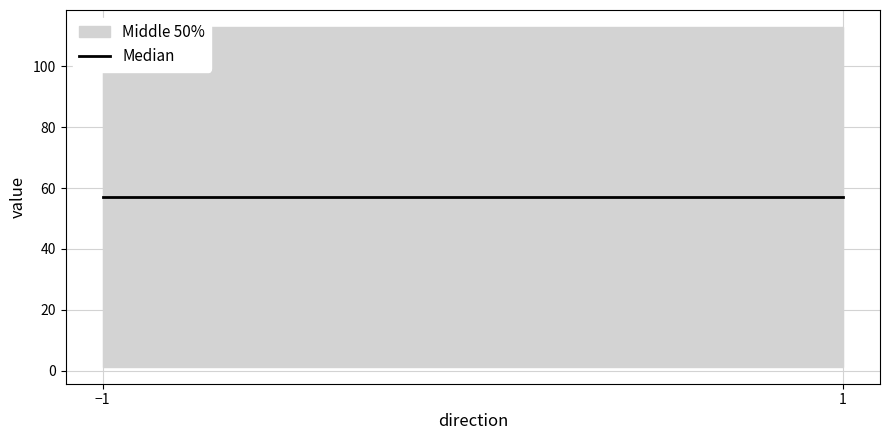

What is the average value of the value series?

57.1